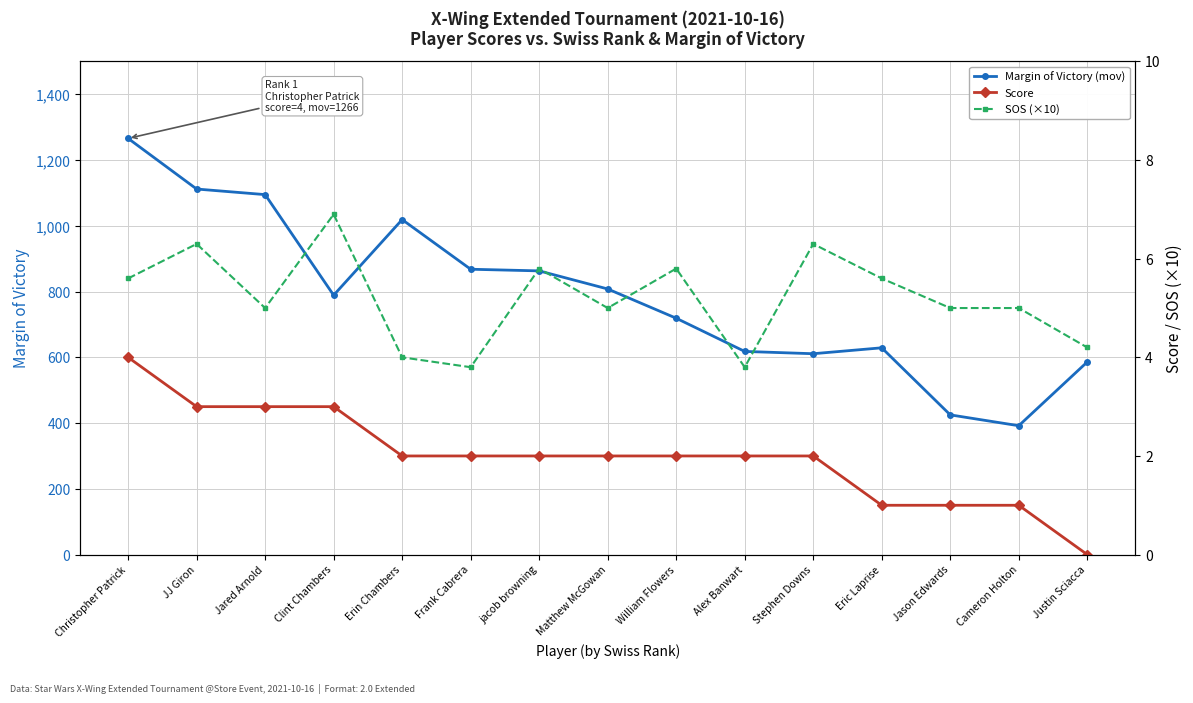

What is the difference between the highest and lowest values at Christopher Patrick?

1262.0